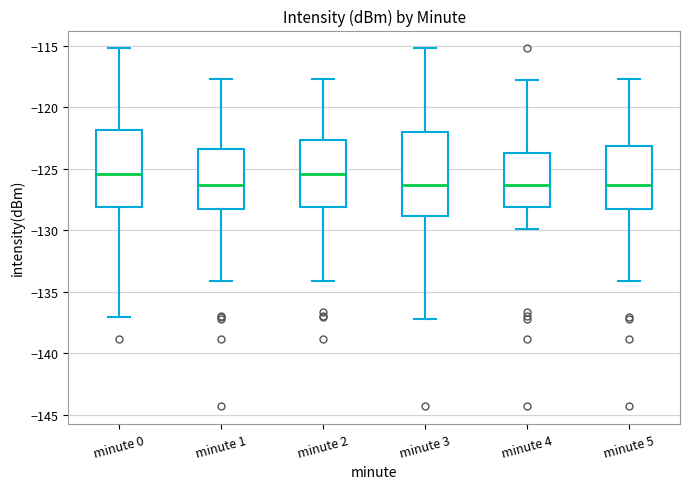

Reading left to right, read every box against the y-axis: the position of its median line, the range the box covers, and the ends of its whiskers. The values are not printed on the chart, so give them approximately, as read against the axis.

minute 0: median -125.5, box -128.0 to -122.0, whiskers -137.0 to -115.0
minute 1: median -126.5, box -128.5 to -123.5, whiskers -134.0 to -117.5
minute 2: median -125.5, box -128.0 to -122.5, whiskers -134.0 to -117.5
minute 3: median -126.5, box -129.0 to -122.0, whiskers -137.0 to -115.0
minute 4: median -126.5, box -128.0 to -123.5, whiskers -130.0 to -118.0
minute 5: median -126.5, box -128.5 to -123.0, whiskers -134.0 to -117.5